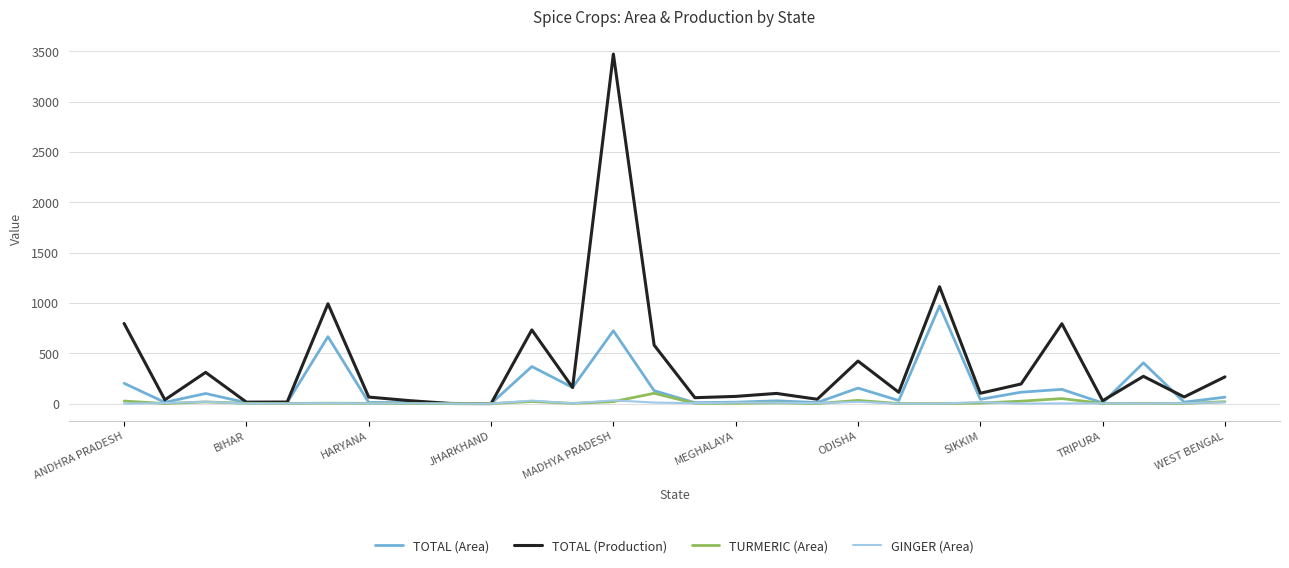

Which series has the largest total across all categories?

TOTAL (Production)